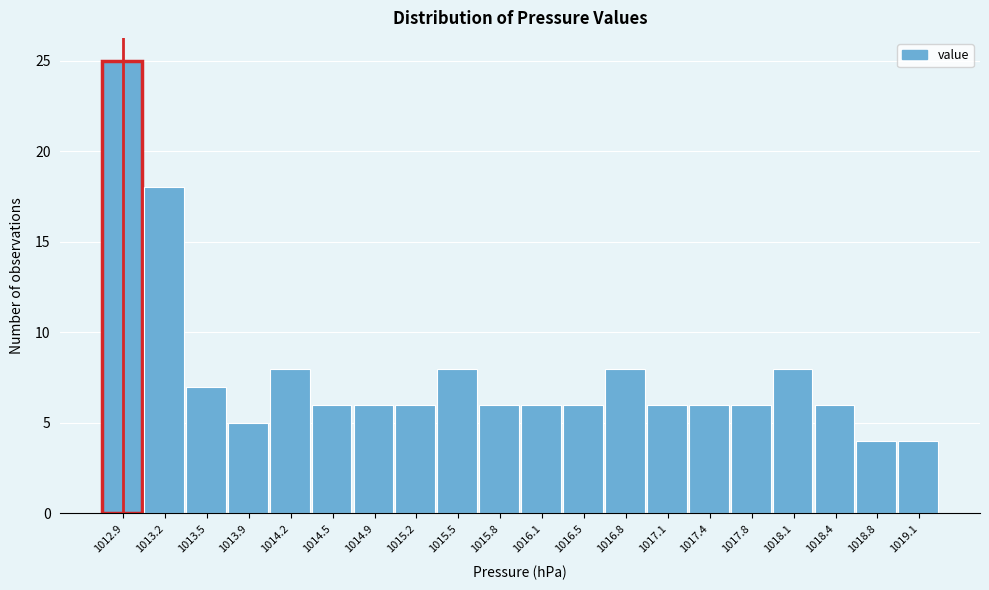

Reading right to left, what are all the values shown in this chart?

4	4	6	8	6	6	6	8	6	6	6	8	6	6	6	8	5	7	18	25